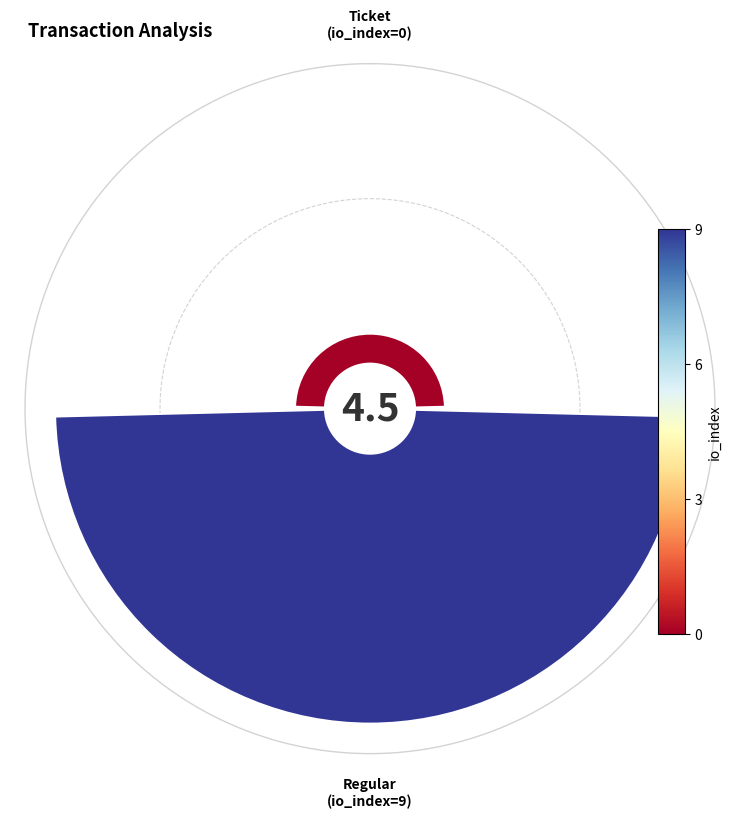

Count the number of slices in the pie.

2